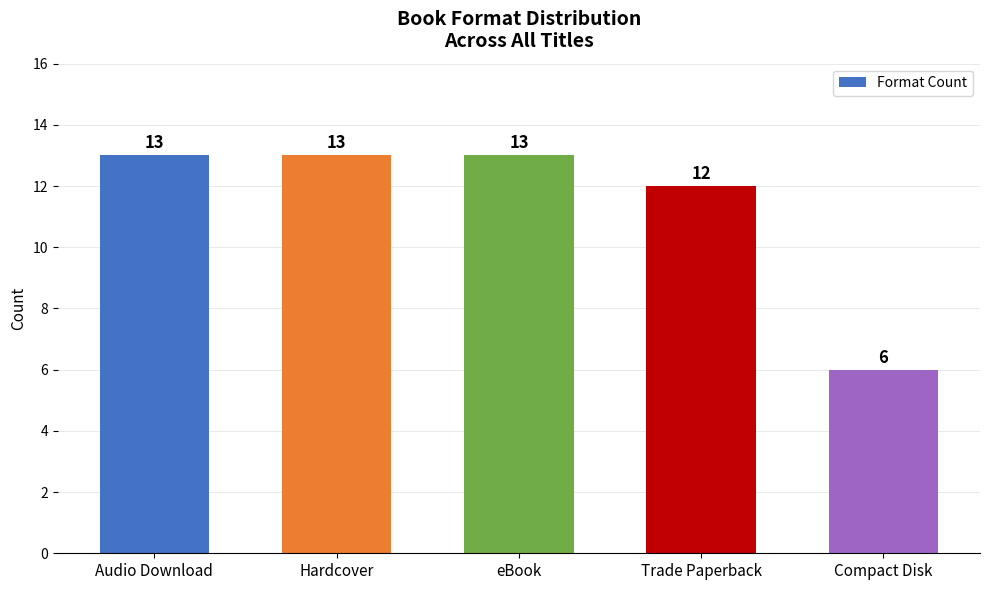

Between Compact Disk and Trade Paperback, which is larger?

Trade Paperback